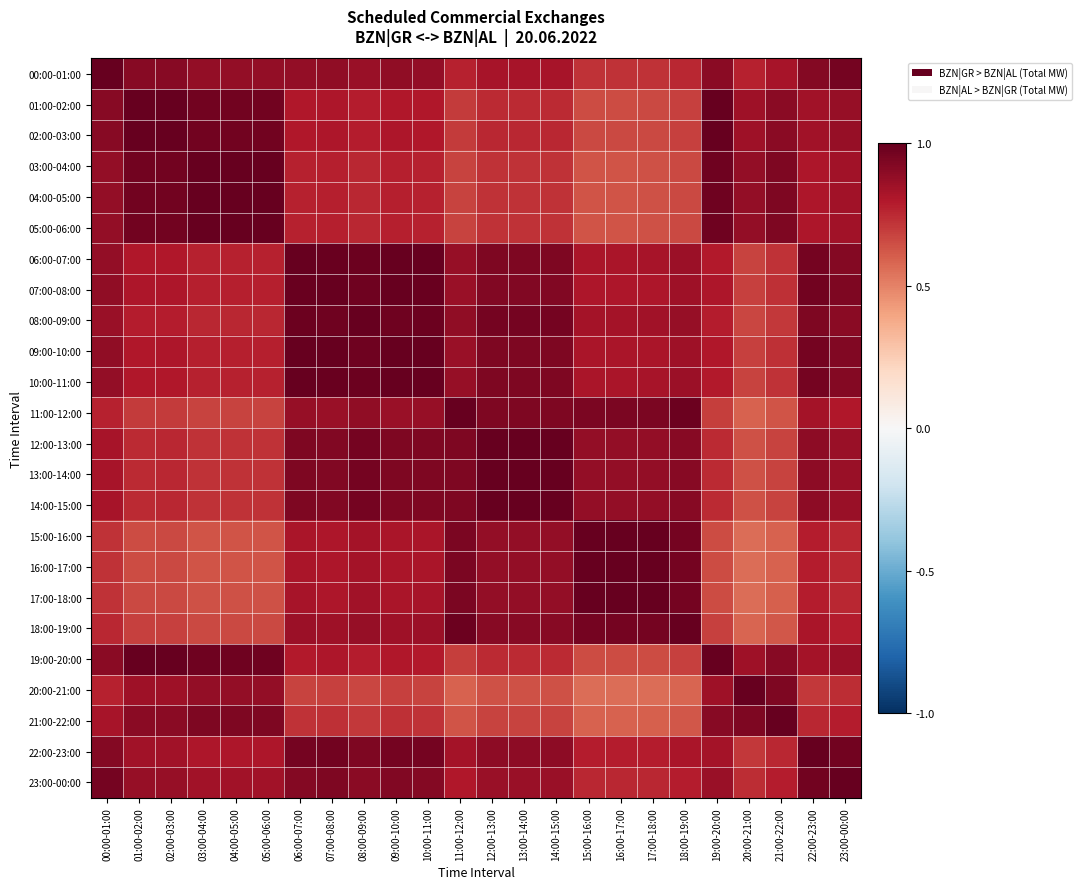

List the series in order of their peak value, highest first.

15:00-16:00, 16:00-17:00, 17:00-18:00, 18:00-19:00, 11:00-12:00, 12:00-13:00, 13:00-14:00, 14:00-15:00, 08:00-09:00, 06:00-07:00, 09:00-10:00, 10:00-11:00, 07:00-08:00, 22:00-23:00, 23:00-00:00, 00:00-01:00, 02:00-03:00, 01:00-02:00, 19:00-20:00, 03:00-04:00, 04:00-05:00, 05:00-06:00, 21:00-22:00, 20:00-21:00